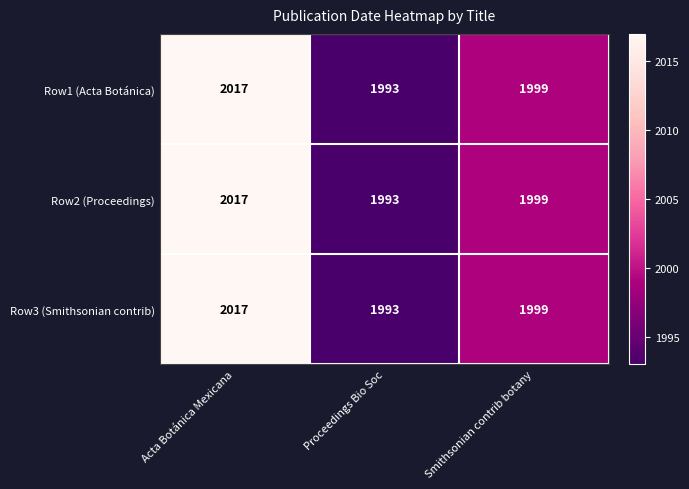

What is the difference between the second highest and minimum values in the Row3 (Smithsonian contrib) series?

6